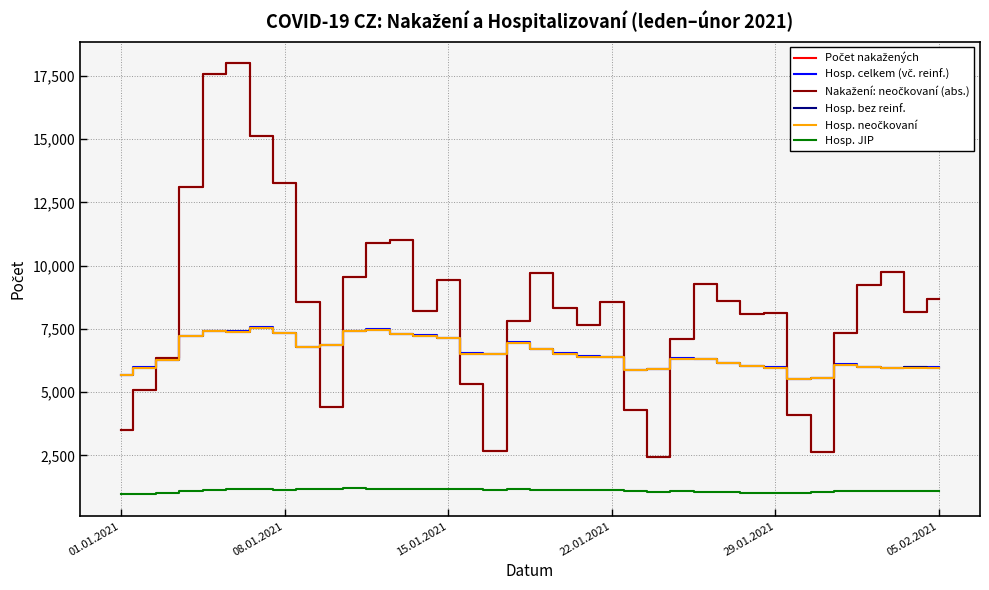

What is the greatest value displayed?

17995